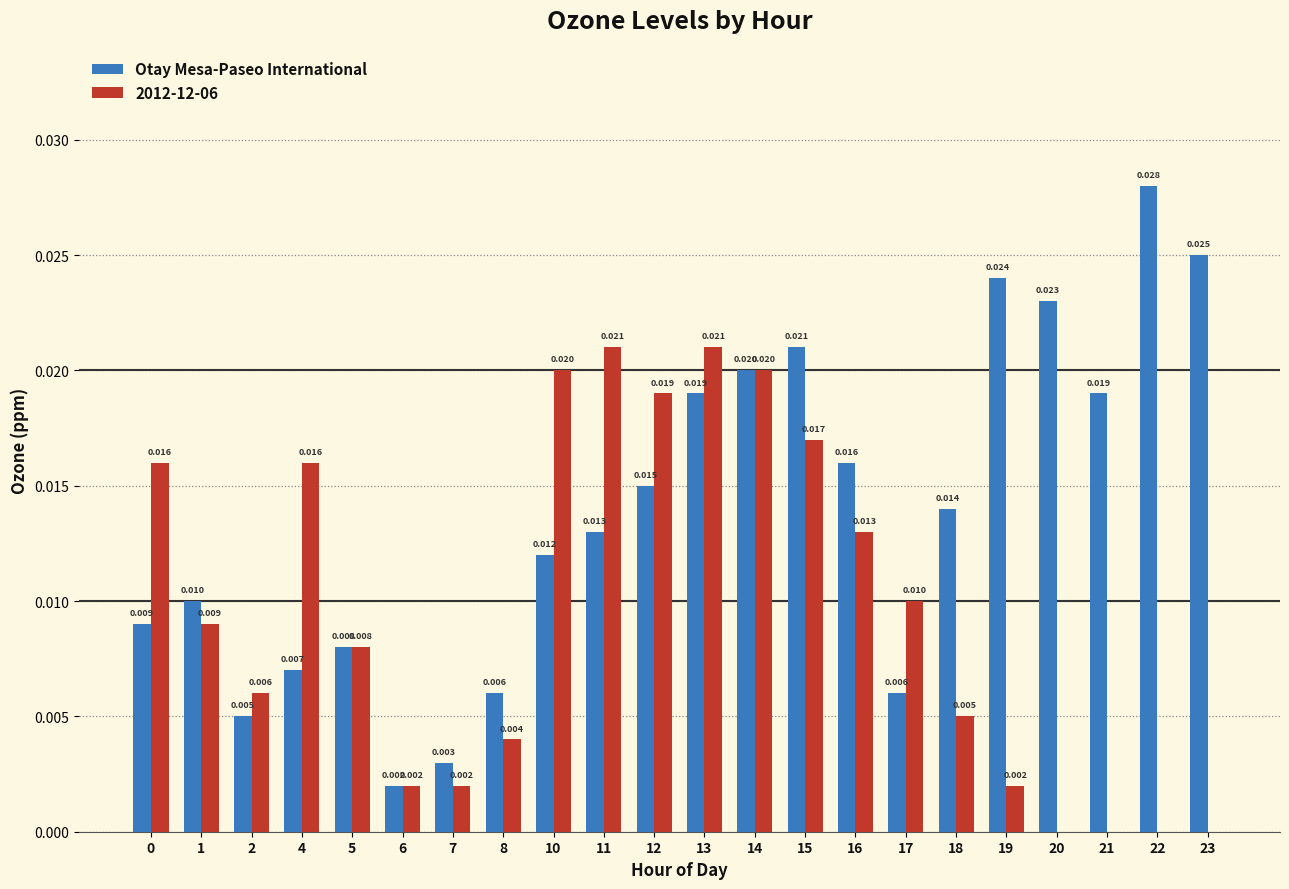

How many categories are shown in the chart?

22